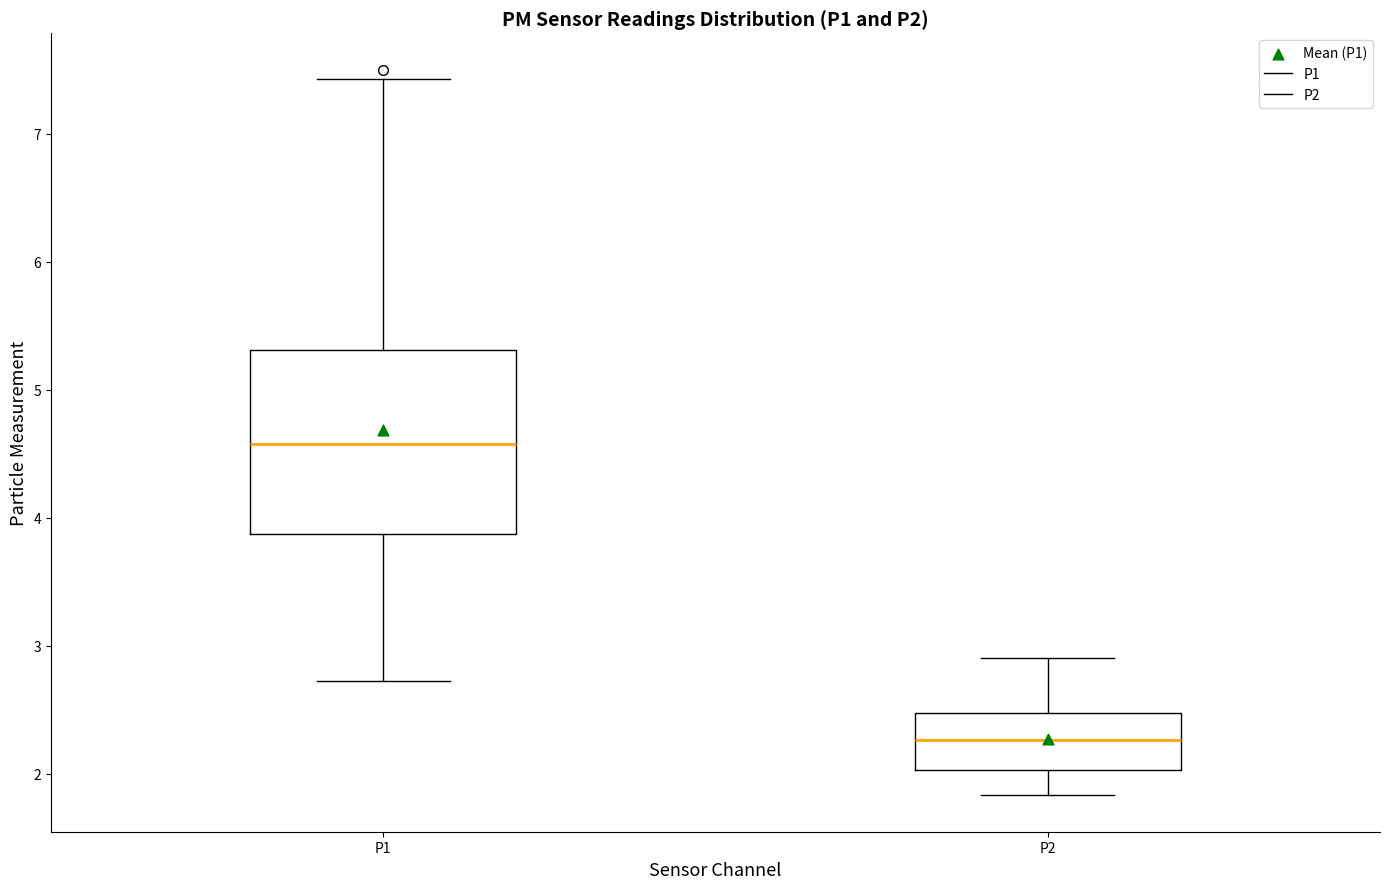

Reading left to right, transcribe this box plot: for each box, give where its median line is, the range the box spans, and where its two whiskers end, as read against the y-axis. The values are not printed on the chart, so give them approximately, as read against the axis.

P1: median 4.6, box 3.9 to 5.3, whiskers 2.7 to 7.4
P2: median 2.3, box 2.0 to 2.5, whiskers 1.8 to 2.9